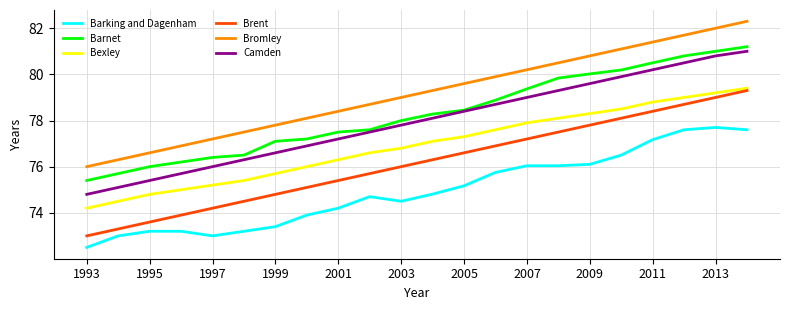

What is the greatest value displayed?

82.3